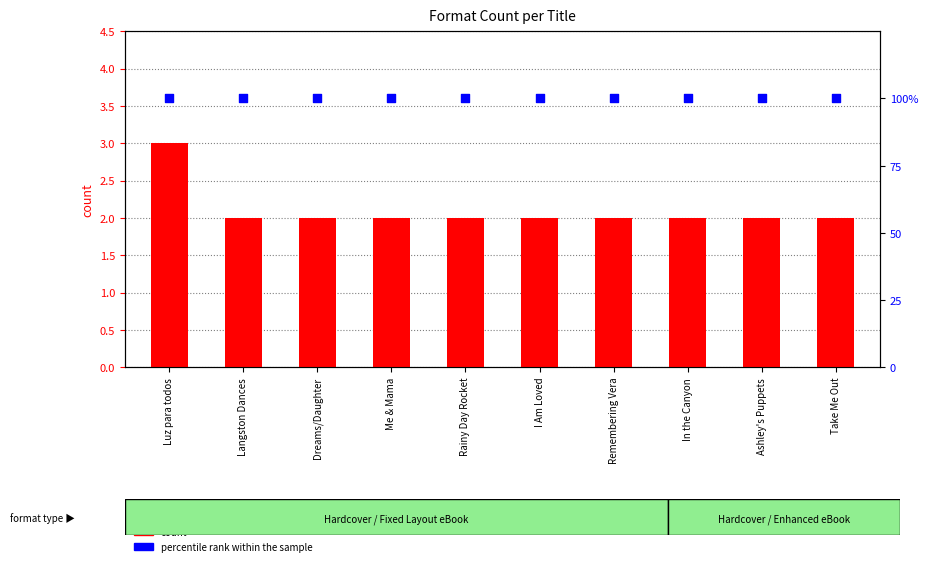

Which series reaches the minimum Y coordinate?

count